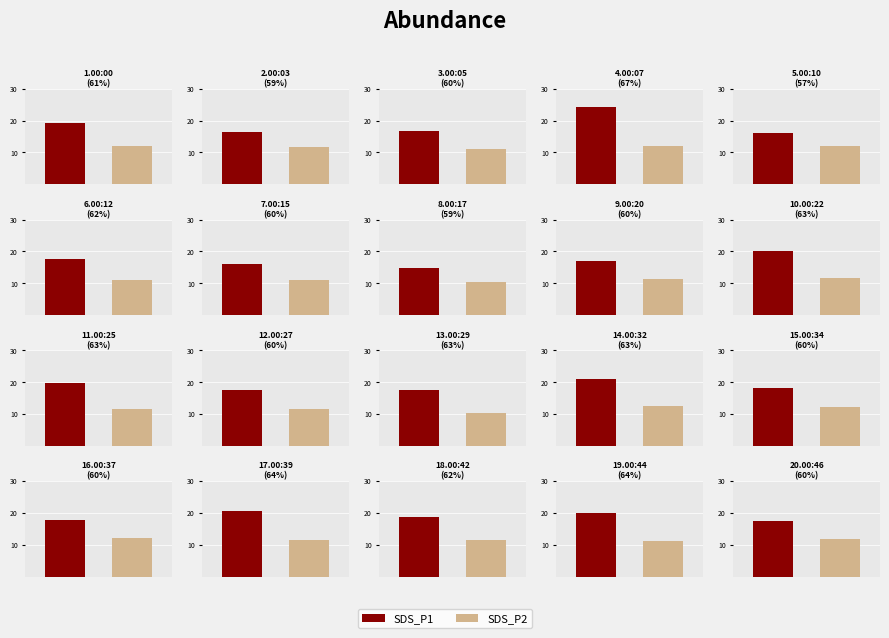

What is the difference between the maximum and minimum values?

5.7